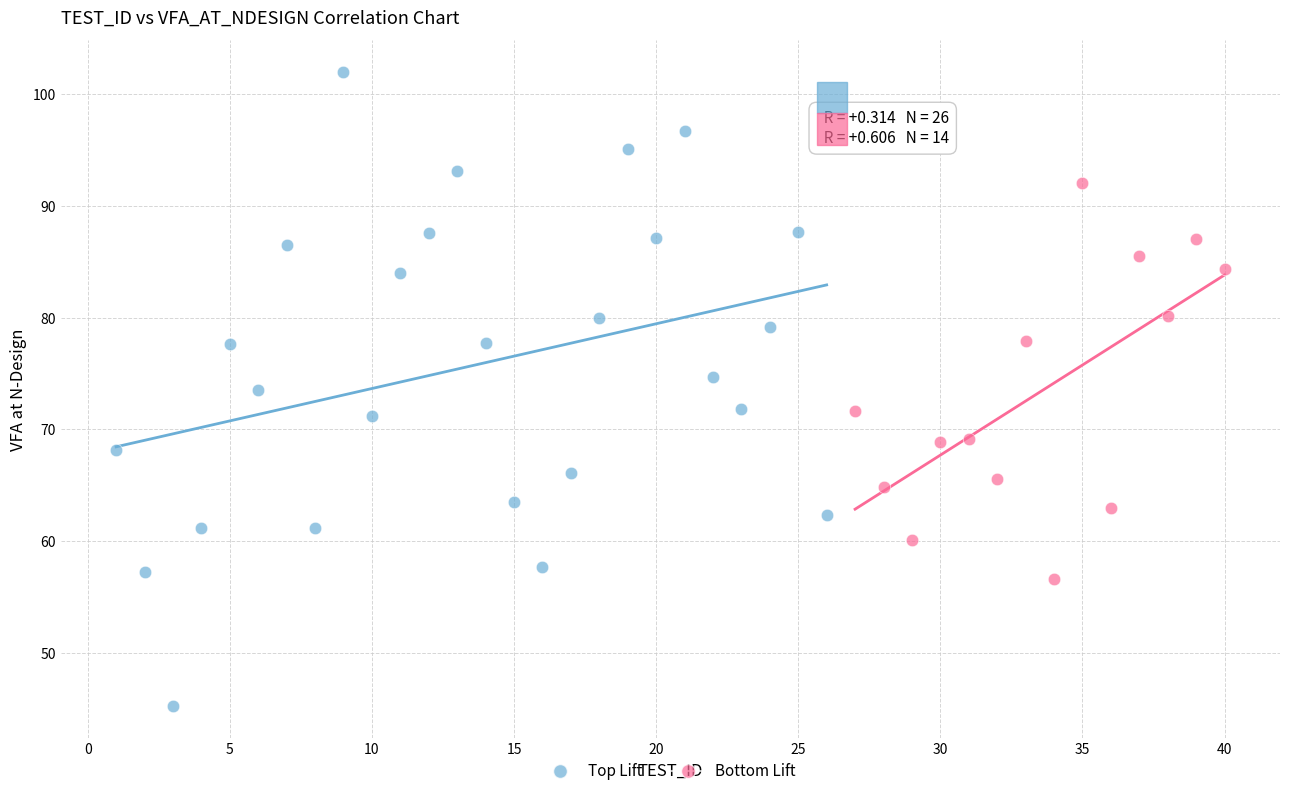

Which series reaches the minimum Y coordinate?

Top Lift